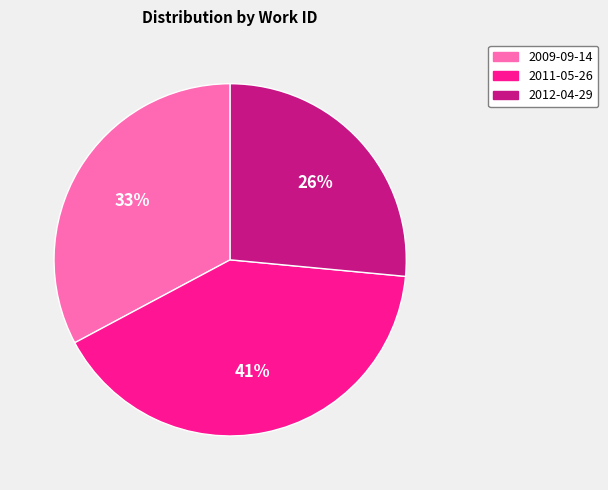

Combined, do 2009-09-14 and 2012-04-29 account for over 50%?

Yes